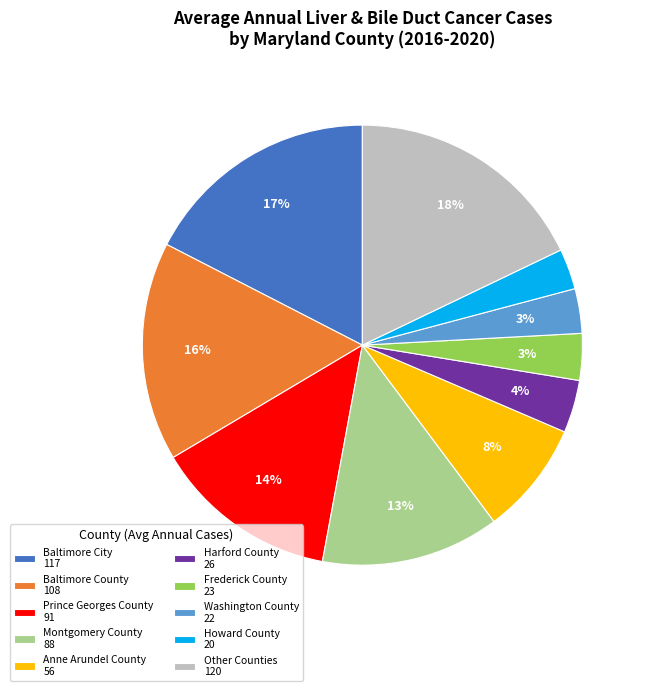

Is Prince Georges County 91 the majority of the pie?

No